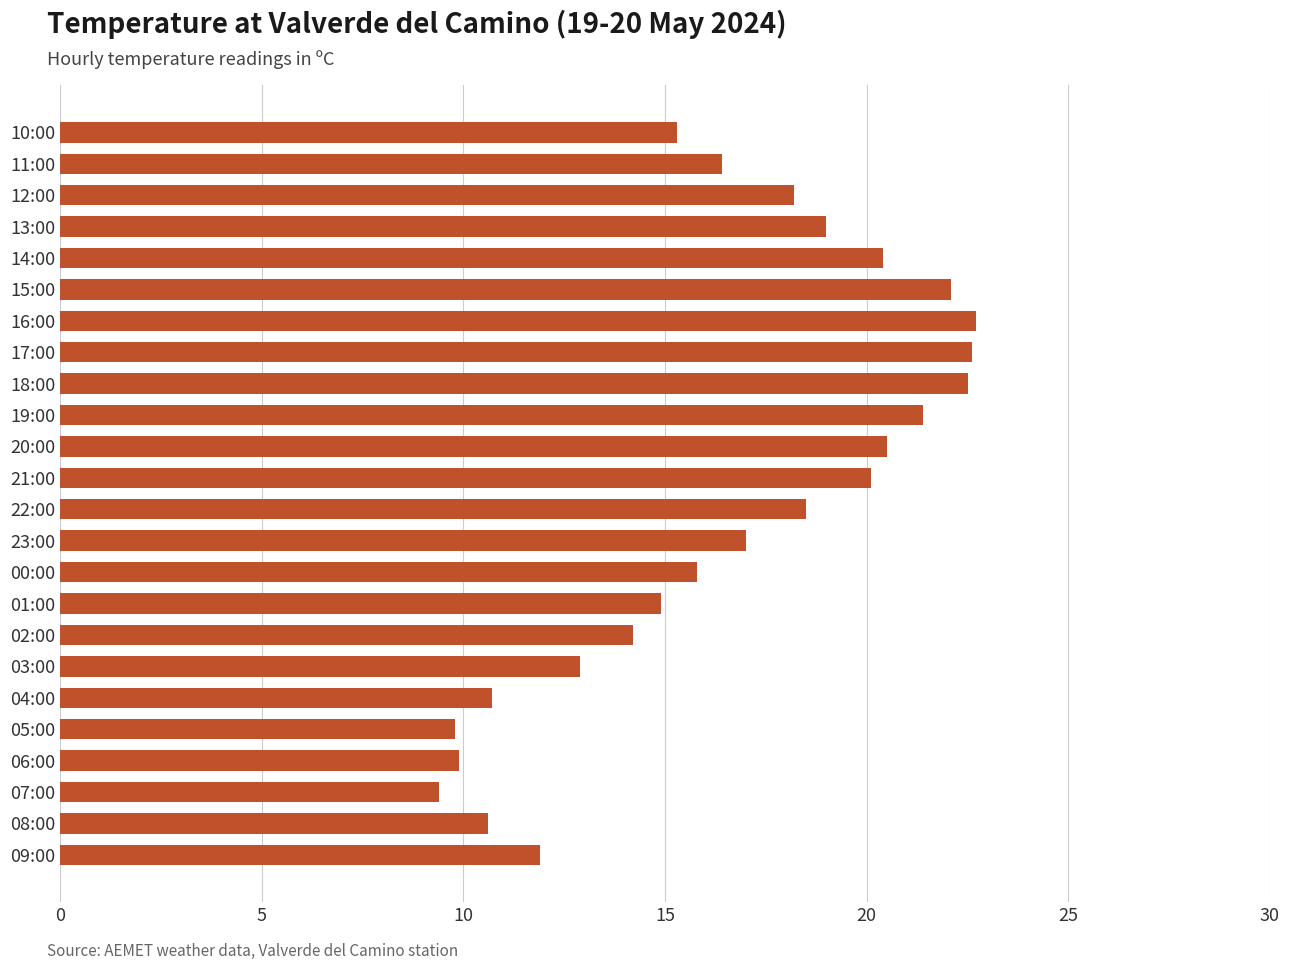

What is the difference between the values at 00:00 and 20:00?

4.7